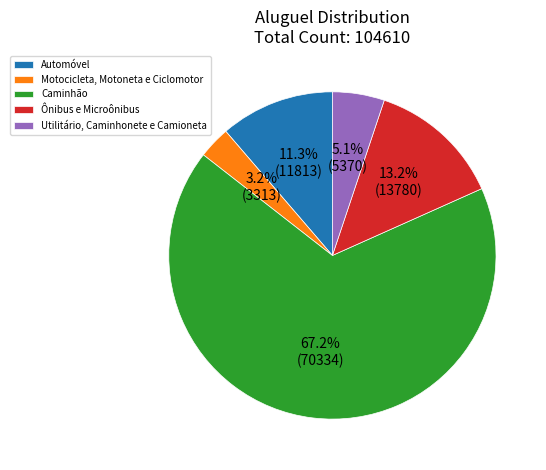

To the nearest percent, what is the difference between the Motocicleta, Motoneta e Ciclomotor and Caminhão slice percentages?

64%